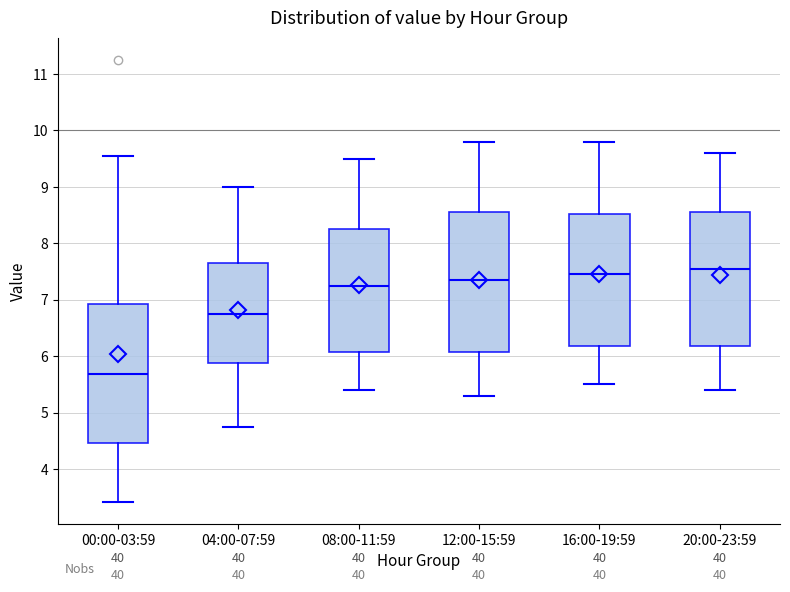

Reading left to right, read every box against the y-axis: the position of its median line, the range the box covers, and the ends of its whiskers. The values are not printed on the chart, so give them approximately, as read against the axis.

00:00-03:59: median 5.7, box 4.5 to 6.9, whiskers 3.4 to 9.6
04:00-07:59: median 6.8, box 5.9 to 7.7, whiskers 4.8 to 9.0
08:00-11:59: median 7.3, box 6.1 to 8.3, whiskers 5.4 to 9.5
12:00-15:59: median 7.4, box 6.1 to 8.6, whiskers 5.3 to 9.8
16:00-19:59: median 7.5, box 6.2 to 8.5, whiskers 5.5 to 9.8
20:00-23:59: median 7.6, box 6.2 to 8.6, whiskers 5.4 to 9.6